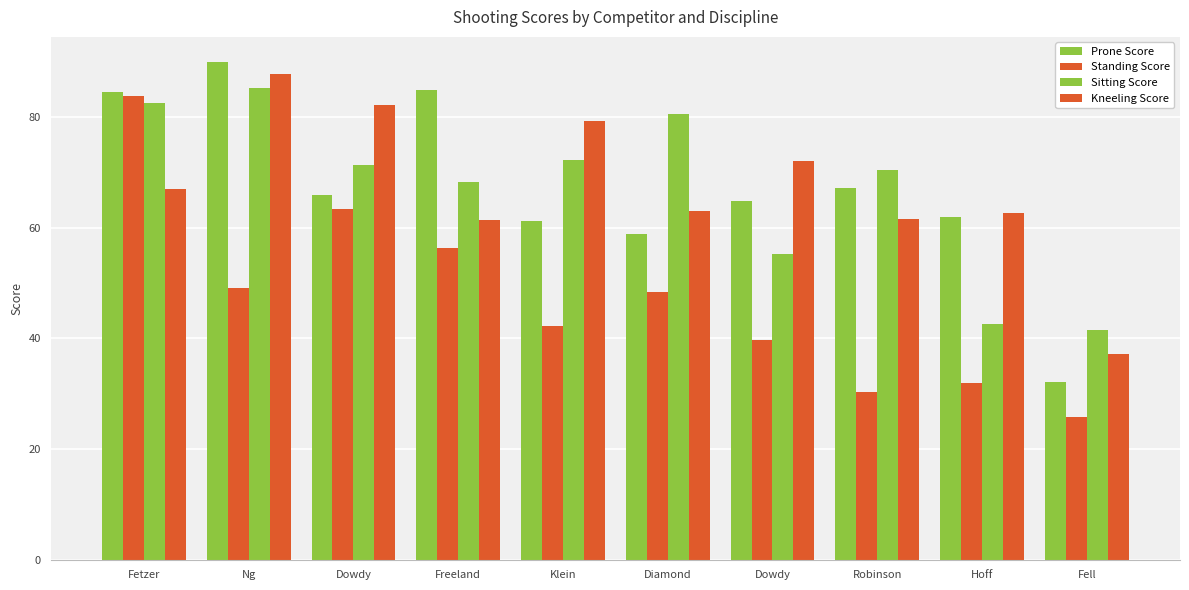

How many bars are there in total?

40